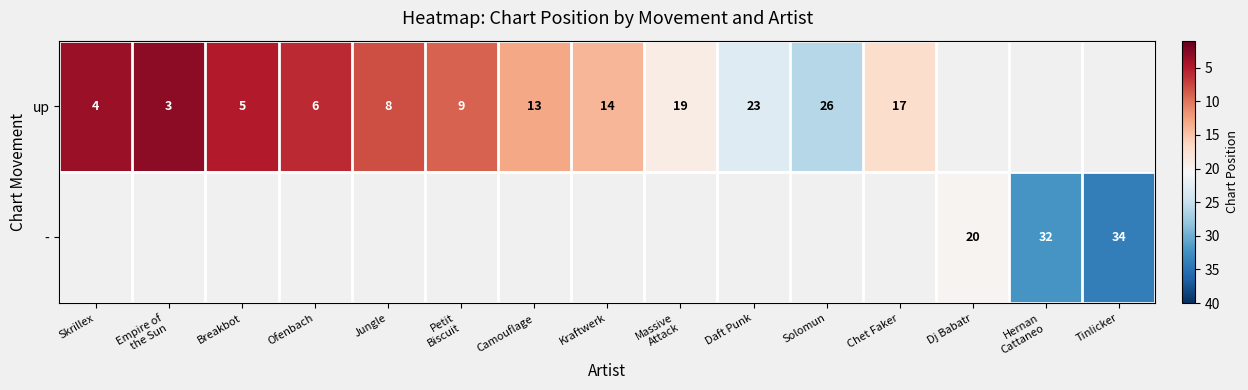

Where is up nearest to the value 14?

Kraftwerk